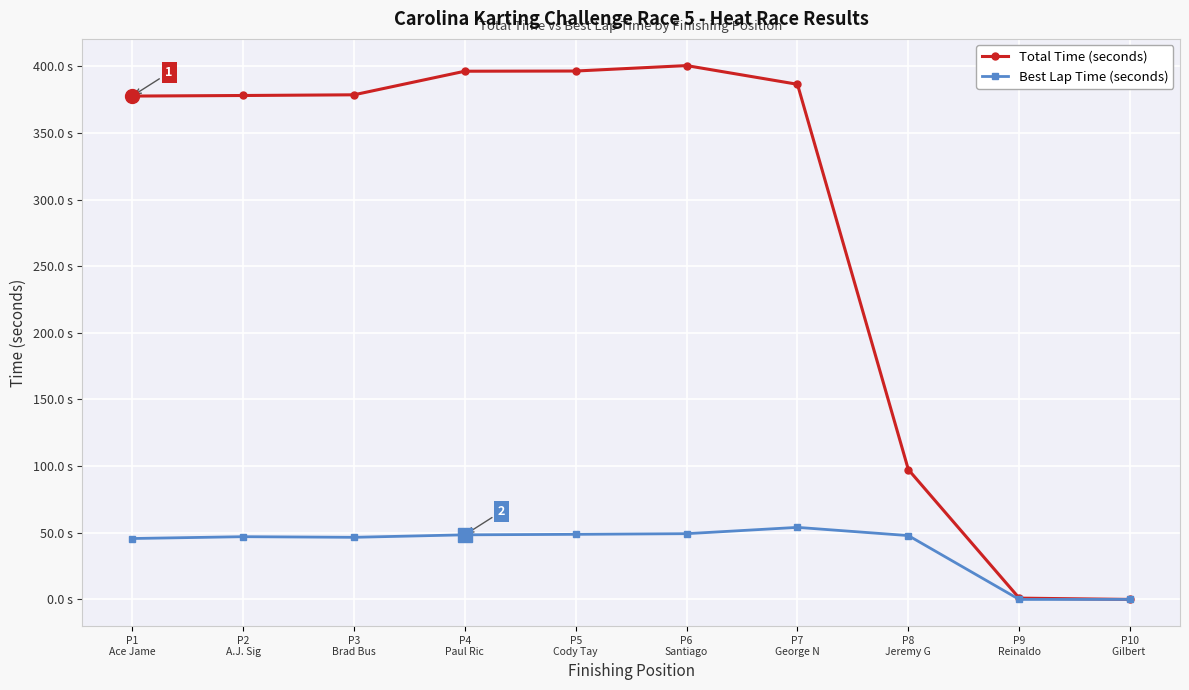

At which category does Total Time (seconds) reach its first local peak?

P6
Santiago